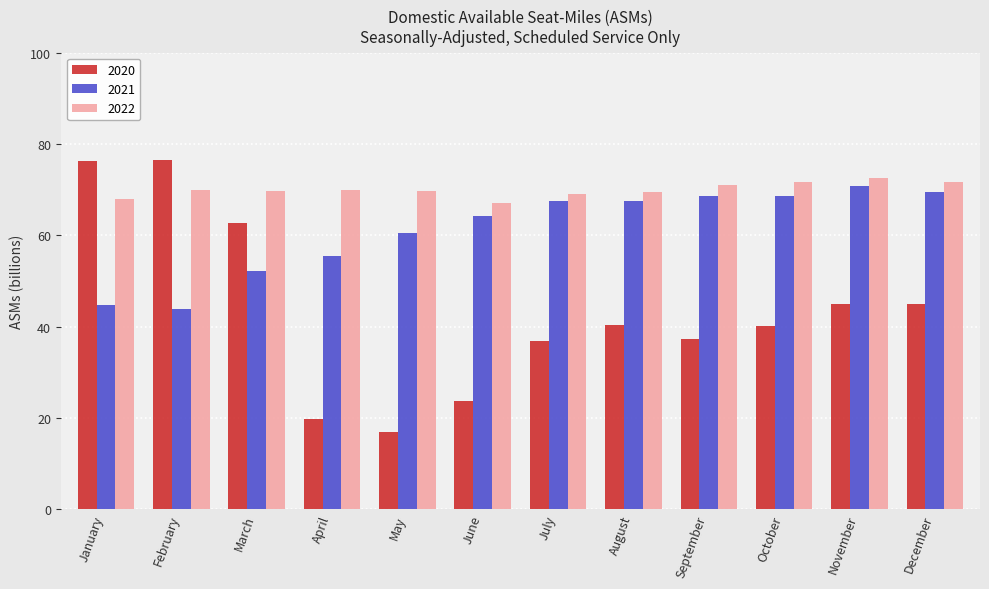

How many bars are there in each group?

3